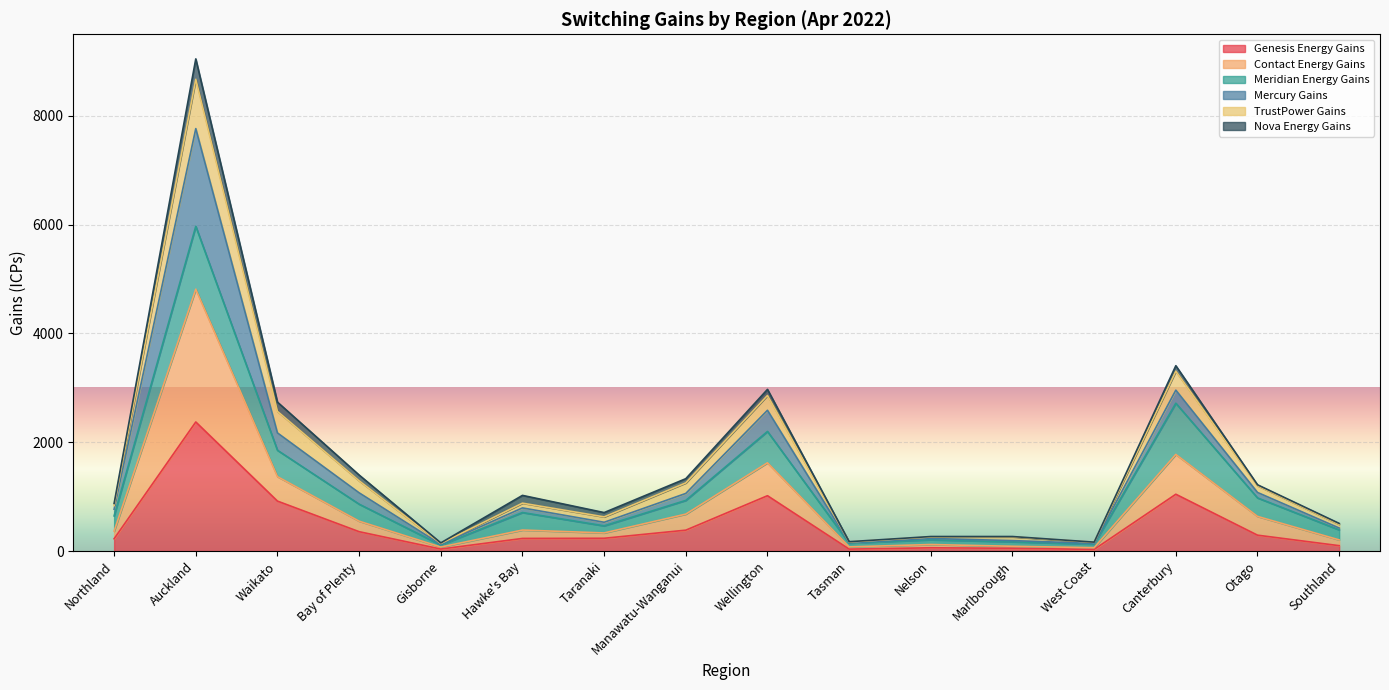

At which category does Contact Energy Gains reach its first local valley?

Gisborne